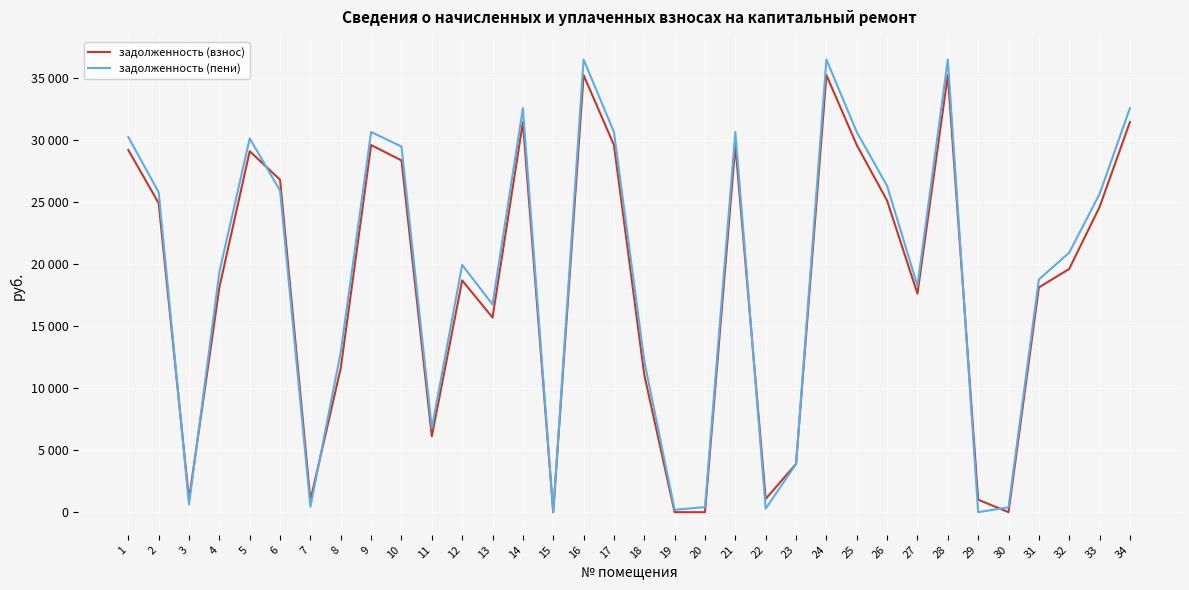

Rank the series by their maximum value, from lowest to highest.

задолженность (взнос), задолженность (пени)